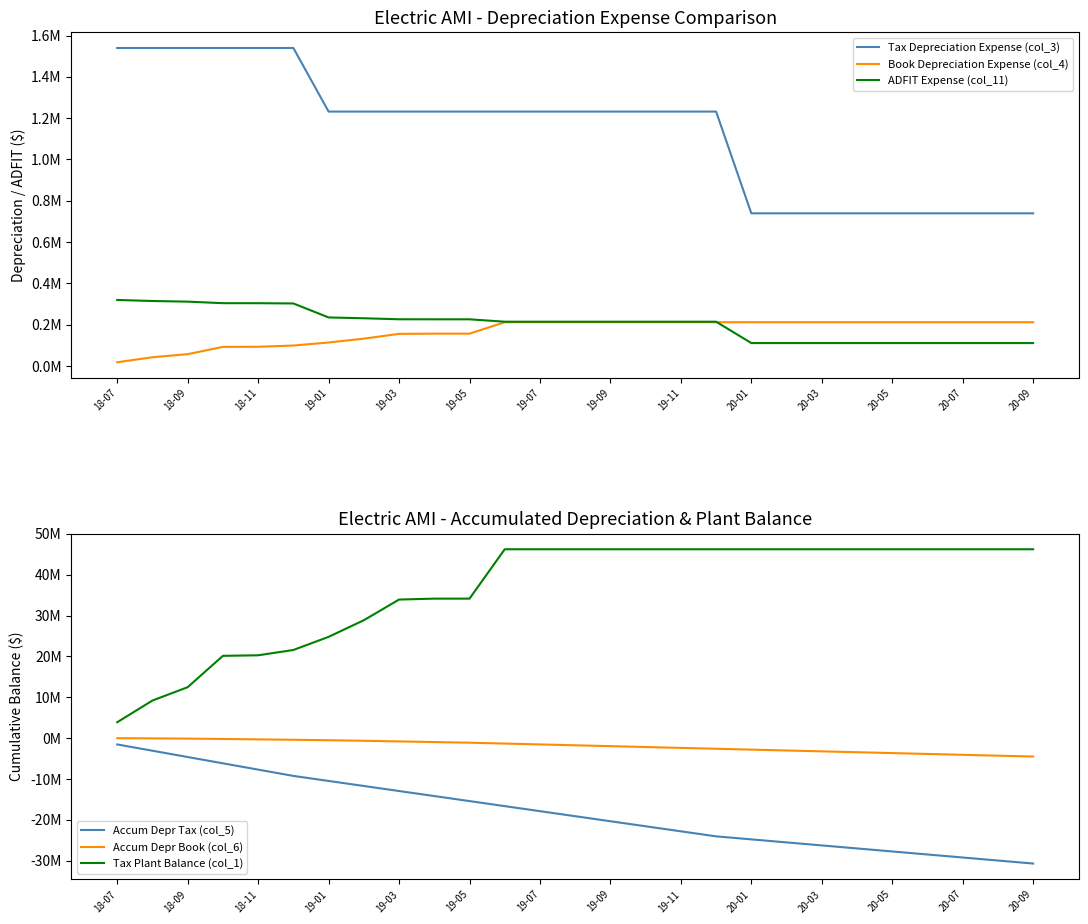

Is the value of Tax Plant Balance (col_1) at 14 greater than the value of Tax Depreciation Expense (col_3) at 19-05?

Yes